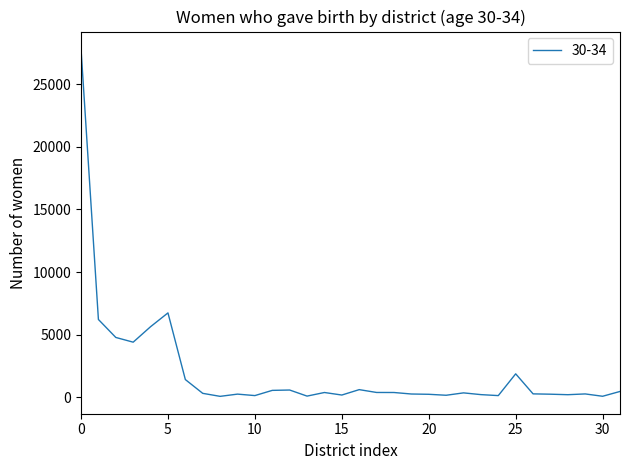

What is the difference between the maximum and minimum values?

27727